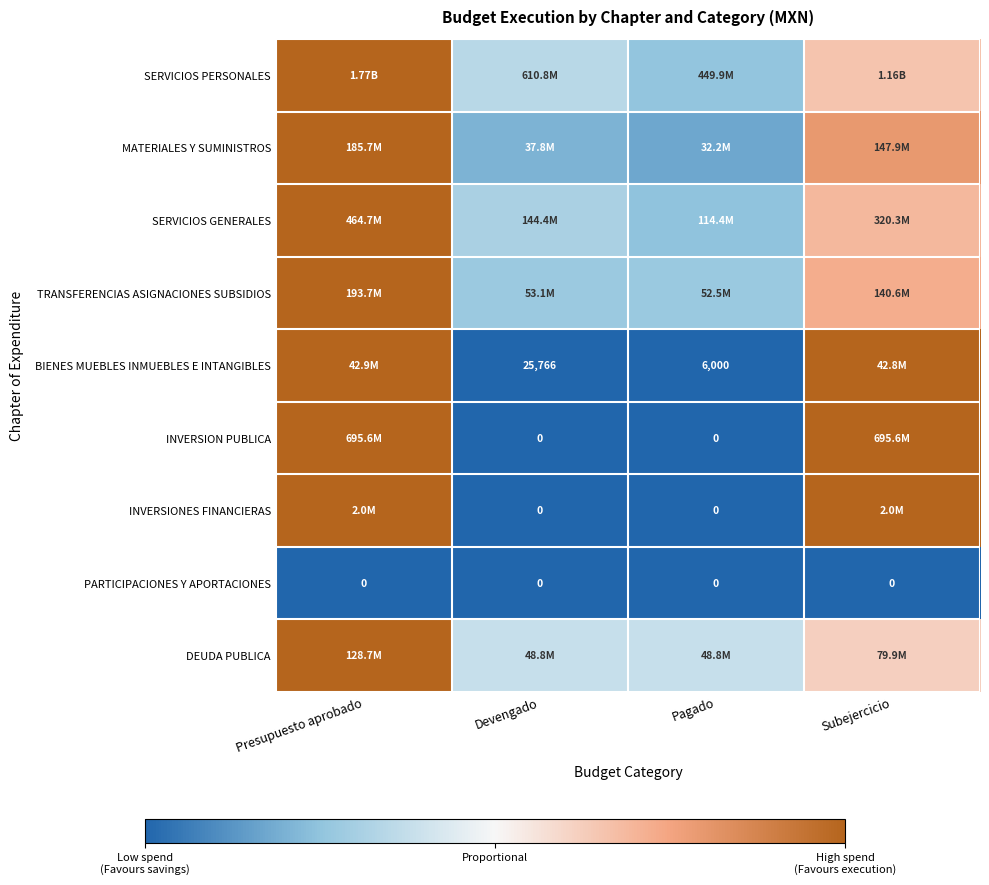

Is the value of TRANSFERENCIAS ASIGNACIONES SUBSIDIOS at Subejercicio greater than the value of INVERSIONES FINANCIERAS at Subejercicio?

No